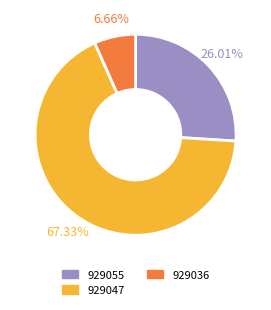

Is 929055 the majority of the pie?

No